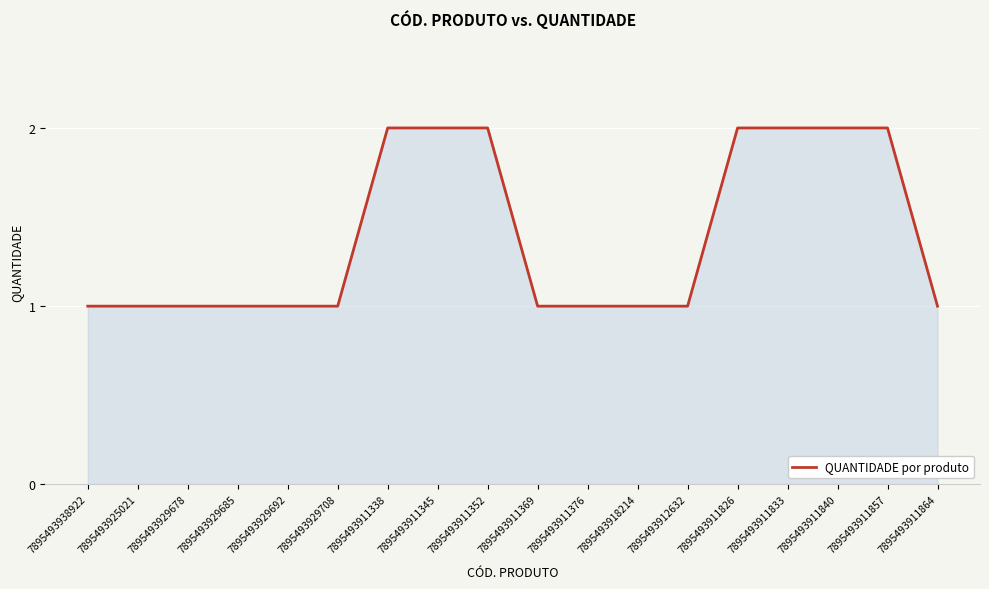

Approximately how many times larger is the value at 7895493929678 compared to 7895493918214?

1.0